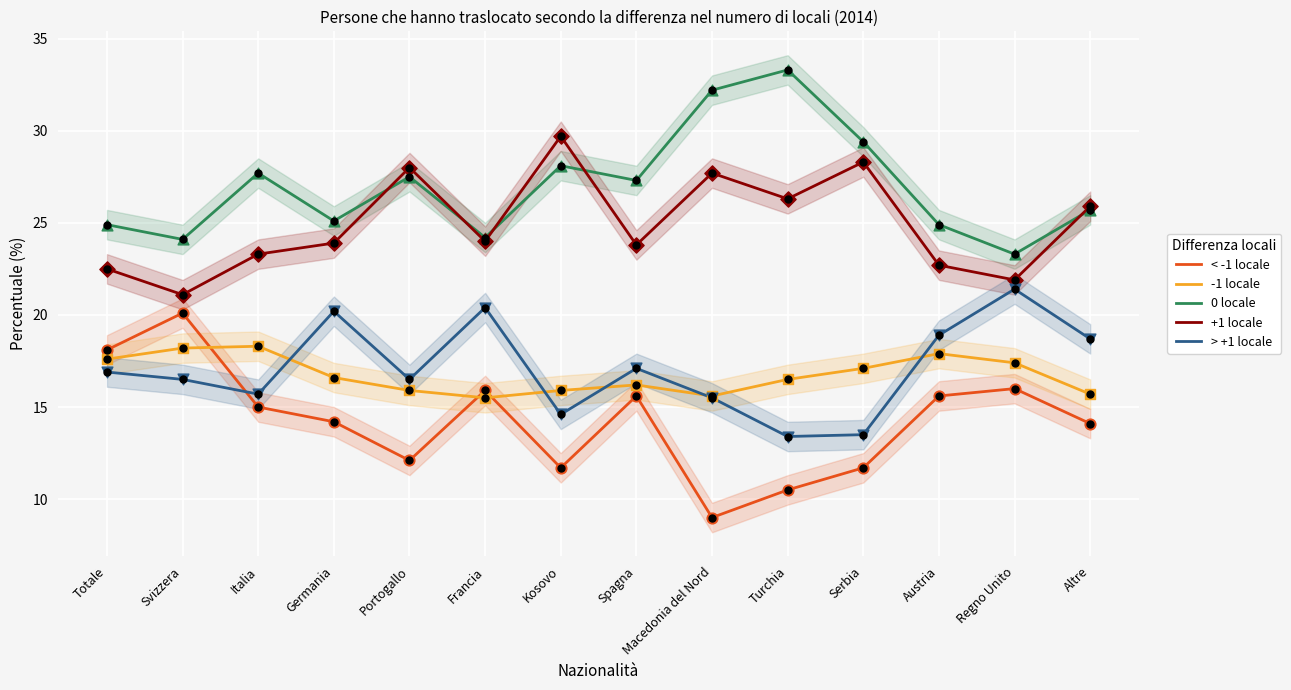

At which category is the sum across all series the highest?

Altre